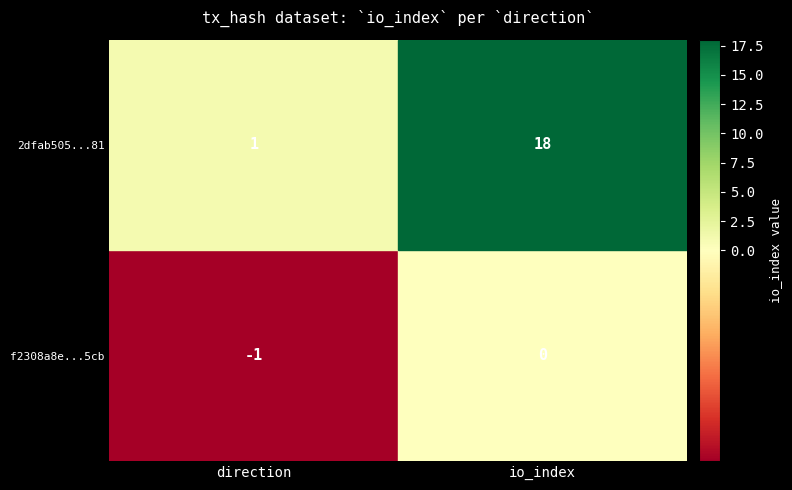

Is it true that f2308a8e90f76c5f0c33ade0ab78ad35b3375cb equals -2 at -1?

False